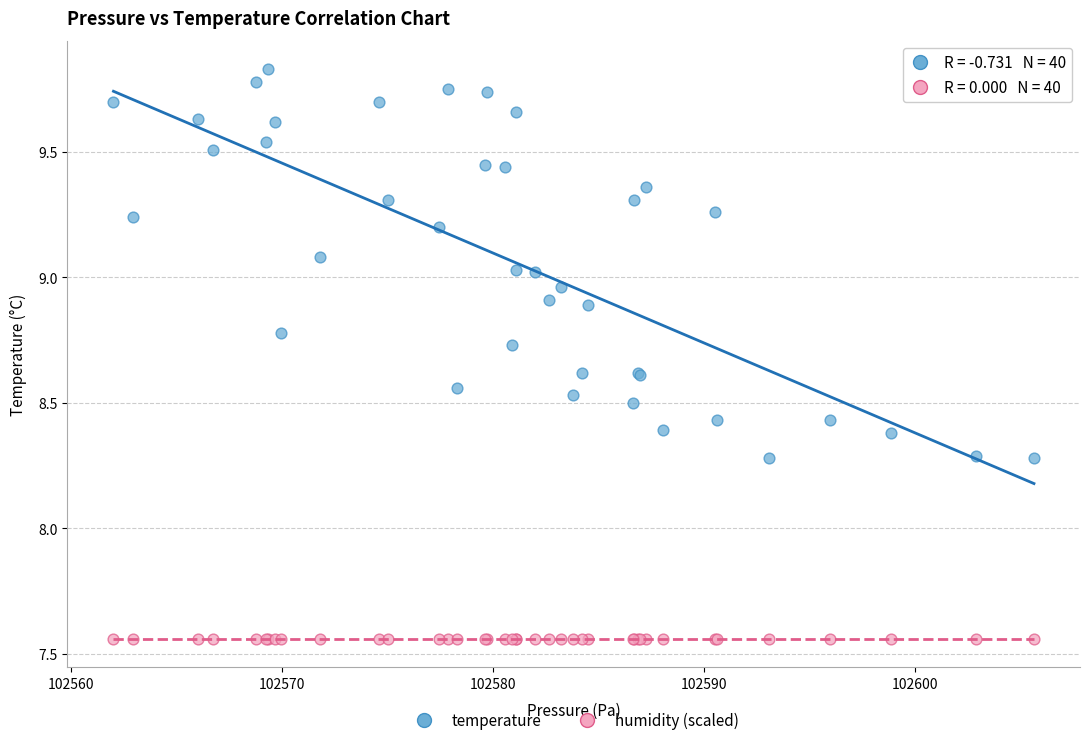

Which series reaches the maximum Y coordinate?

temperature